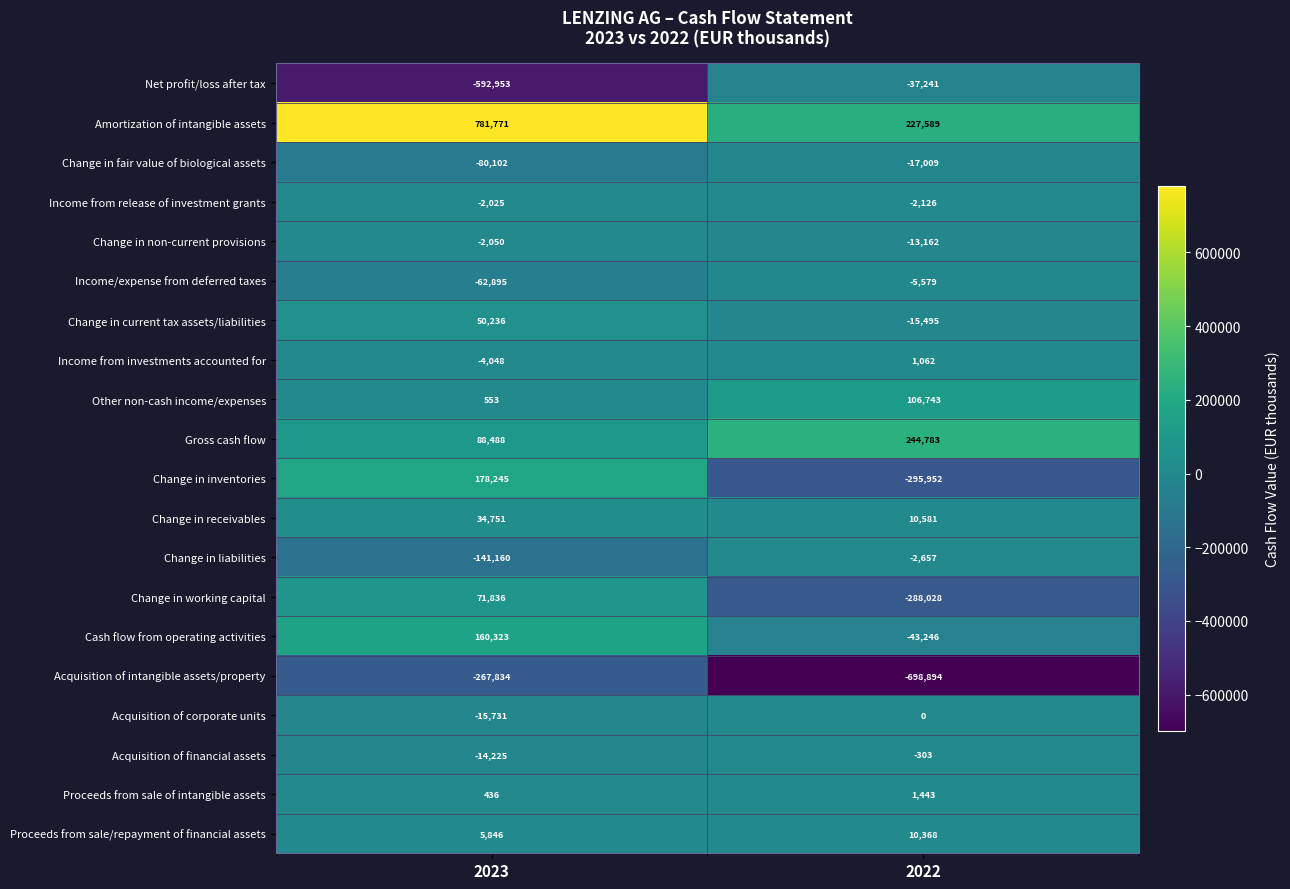

The Change in non-current provisions series shows -2050 at 2023. True or false?

True